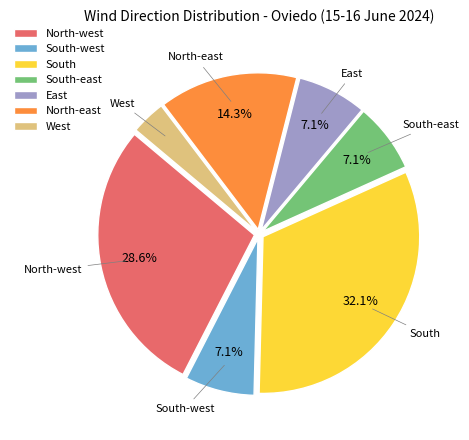

To the nearest percent, what is the average slice percentage?

14%